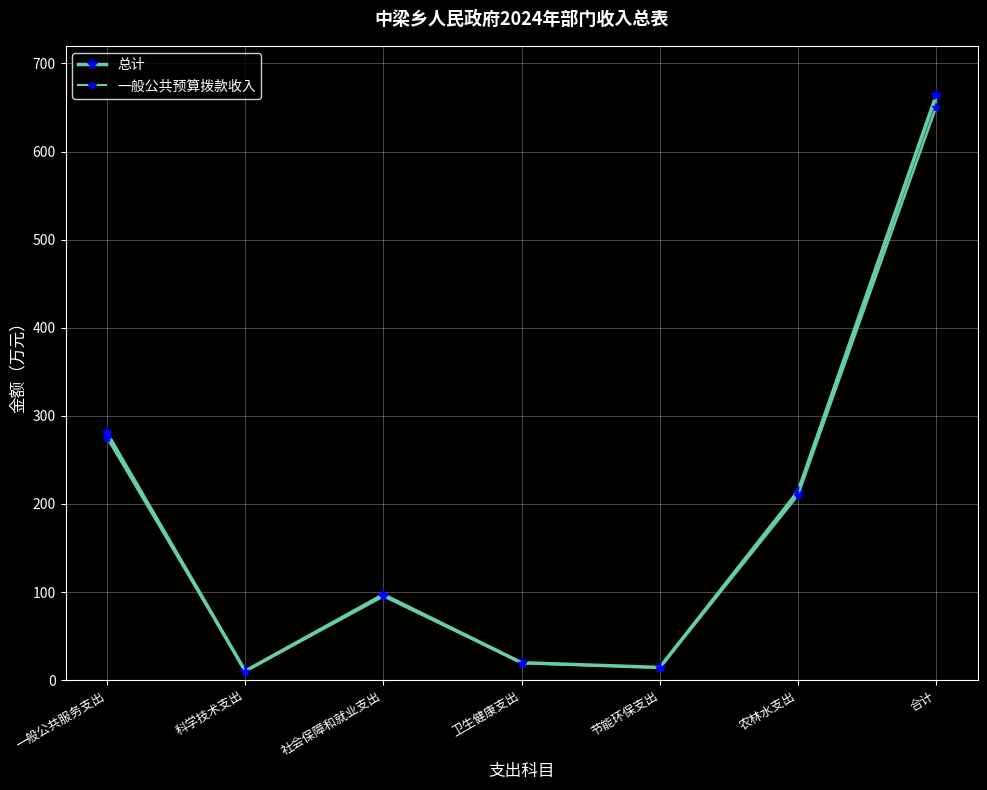

Does the chart display data point markers on the line(s)?

Yes